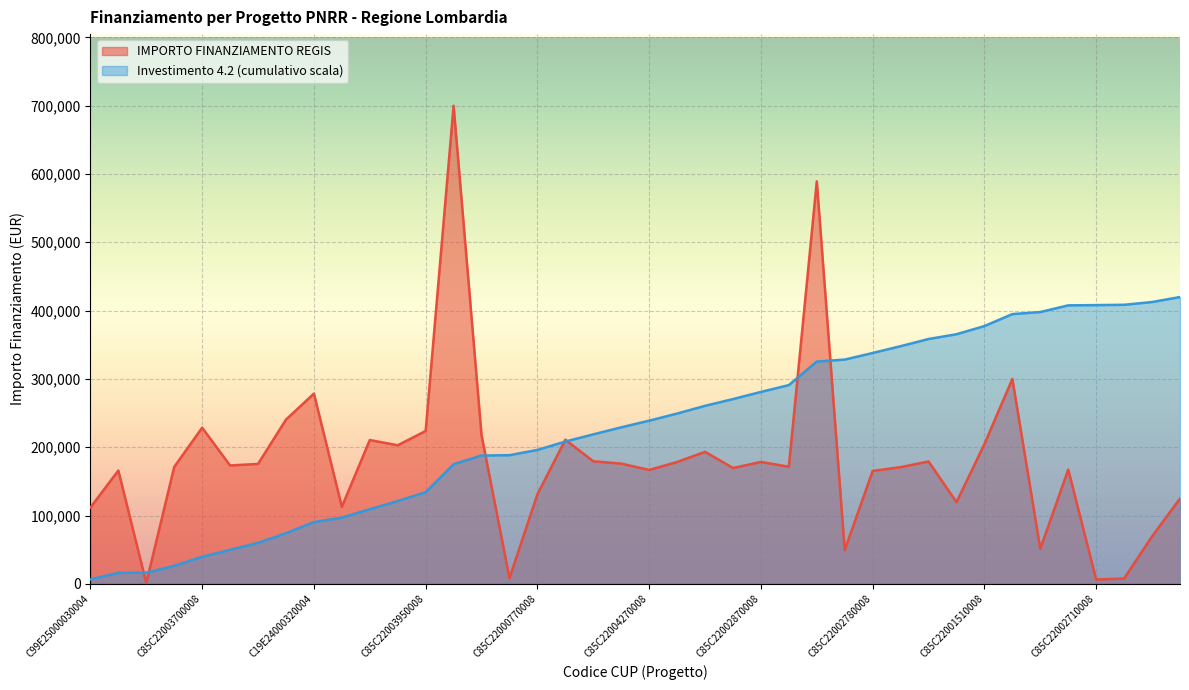

Rank the categories by value from highest to lowest.

C85C22004240008, C85C22004490008, C99E24000160004, C19E24000320004, C85C22003690008, C85C22003700008, C85C22003950008, C85C22003840008, C85C22004400008, C85C22004550008, C85C22001510008, C85C22003960008, C85C22003090008, C85C22003970008, C85C22002950008, C85C22002870008, C85C22004610008, C85C22000950008, C85C22003480008, C85C22002560008, C85C22004480008, C85C22002890008, C85C22001380008, C85C22001770008, C85C22000570008, C85C22004270008, C19E25000060004, C85C22002780008, C85C22000770008, C85C22000050008, C85C22002850008, C29E24000390004, C99E25000030004, C19E24000120004, C69E24000370004, C85C22004510008, C49E24000510004, C49E24000140004, C85C22002710008, C49E25000030004